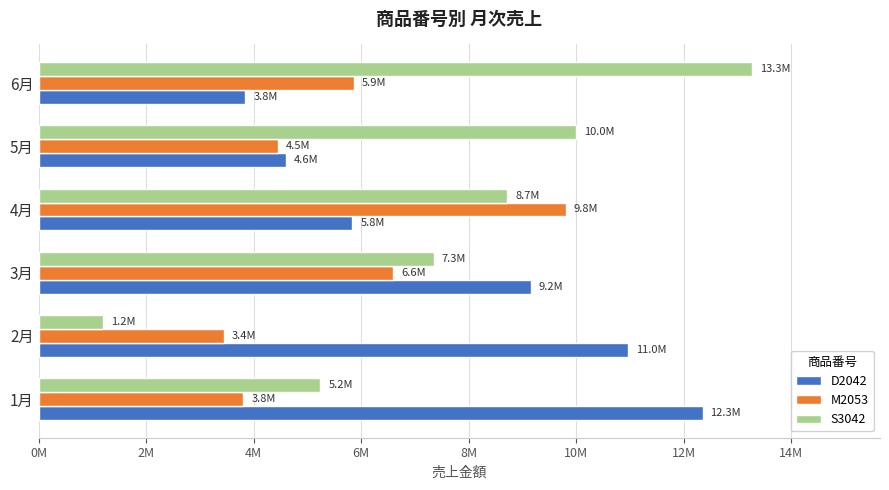

Reading left to right, list all the values displayed in this chart.

D2042: 12347000	10956000	9156000	5835000	4600000	3842000
M2053: 3803000	3446000	6588000	9807000	4453000	5864000
S3042: 5241000	1193000	7349000	8712000	10001000	13261000